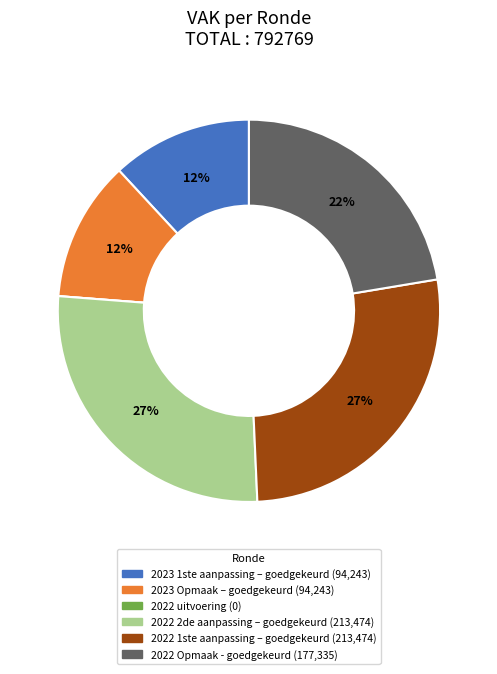

True or false: 2023 Opmaak – goedgekeurd accounts for 12% of the total.

True